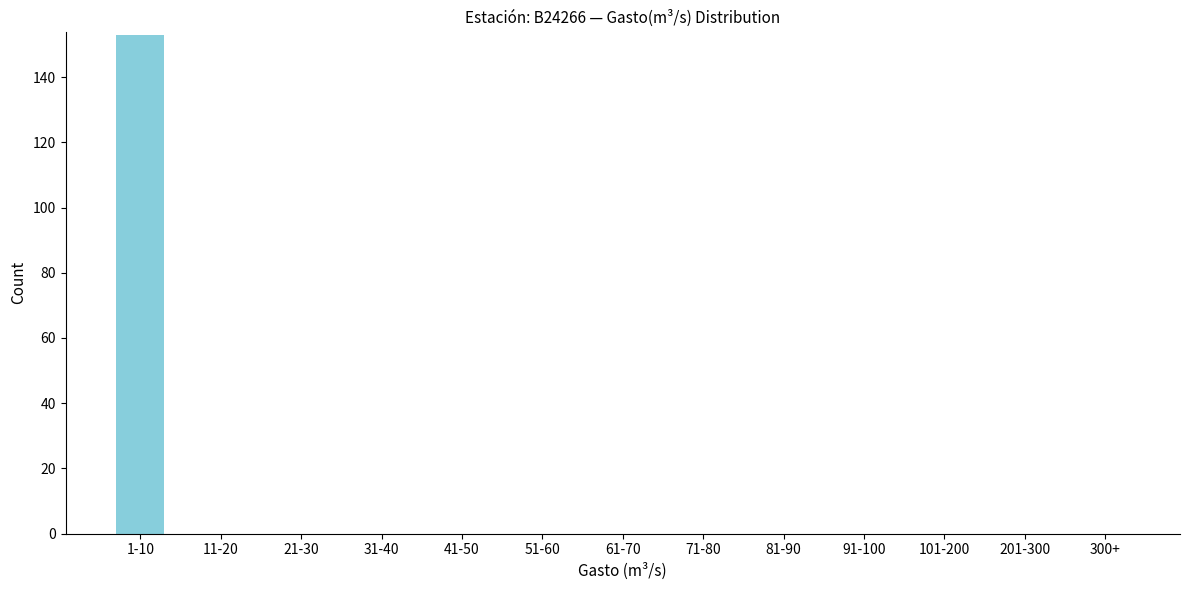

Reading left to right, transcribe all the data shown in this chart.

1-10=153	11-20=0	21-30=0	31-40=0	41-50=0	51-60=0	61-70=0	71-80=0	81-90=0	91-100=0	101-200=0	201-300=0	300+=0